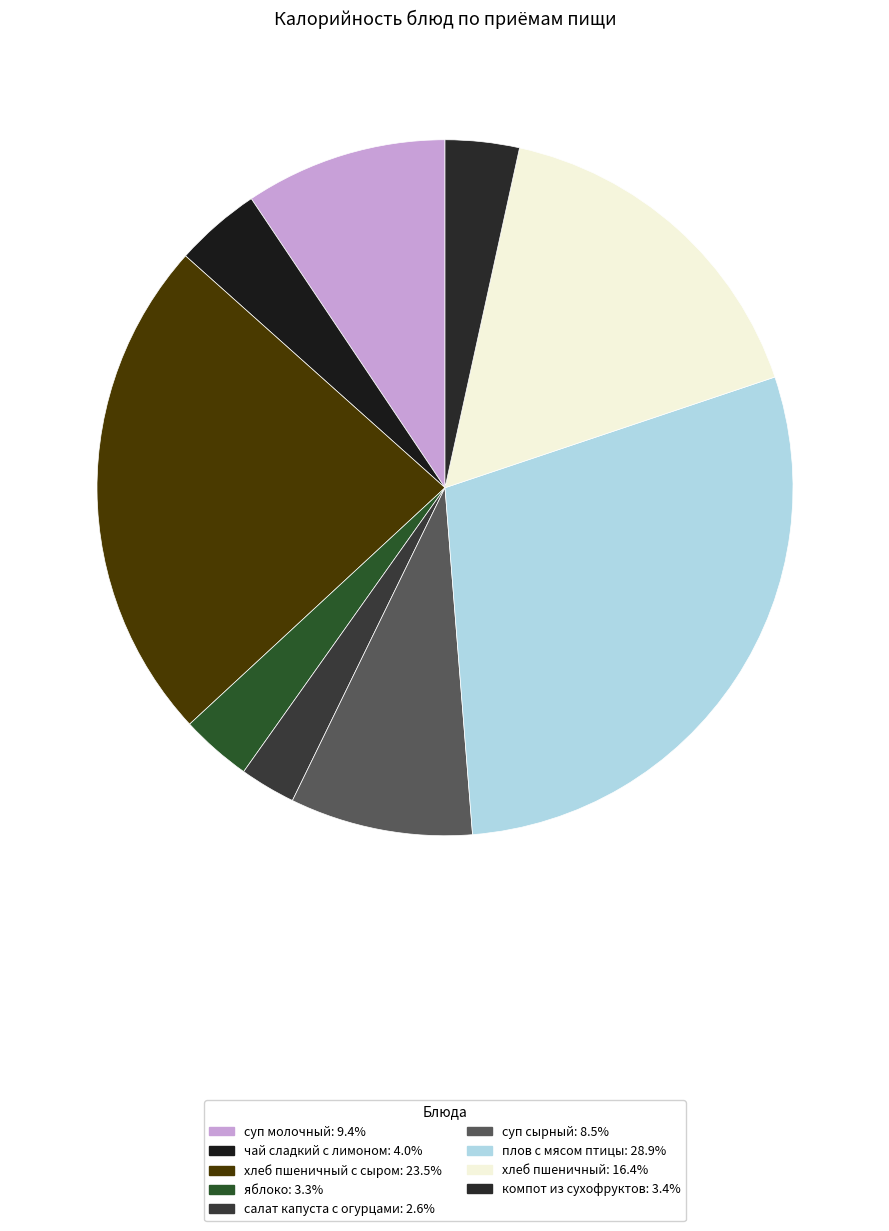

Rank the categories by value from highest to lowest.

плов с мясом птицы, хлеб пшеничный с сыром, хлеб пшеничный, суп молочный, суп сырный, чай сладкий с лимоном, компот из сухофруктов, яблоко, салат капуста с огурцами